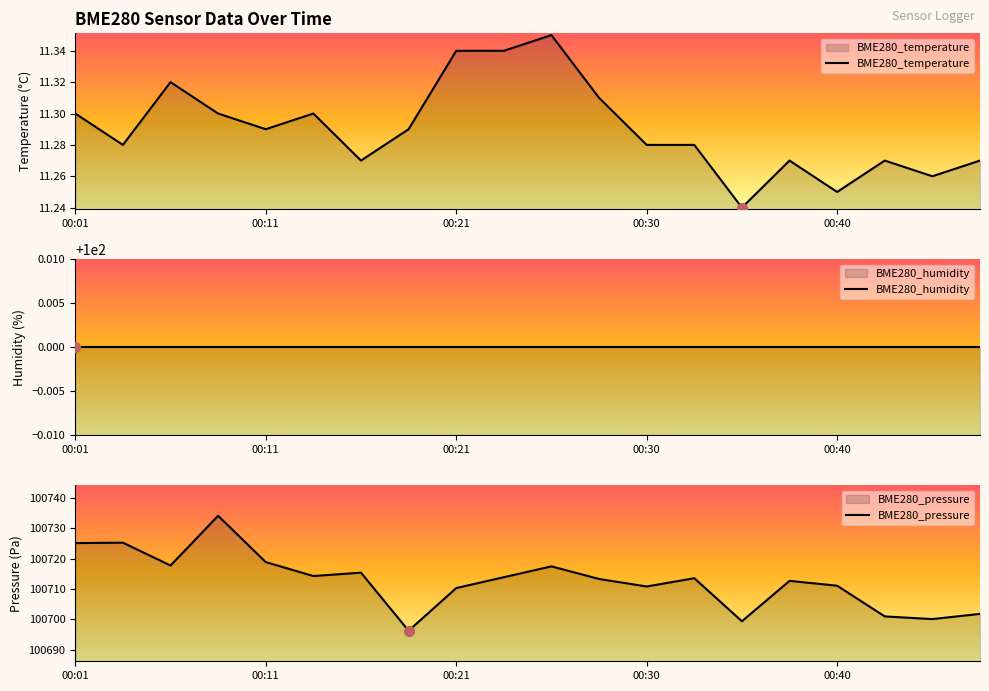

Is it true that BME280_temperature equals 18.5 at 00:40?

False